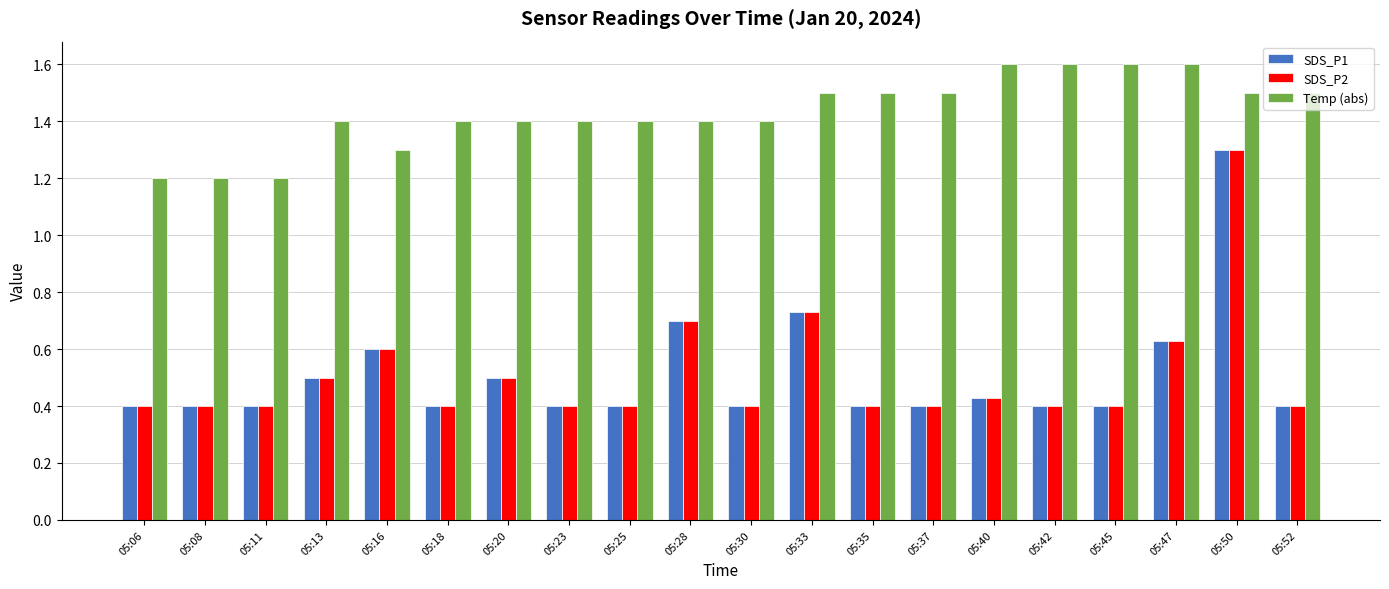

Count the SDS_P1 values in the range 0 to 1.

19